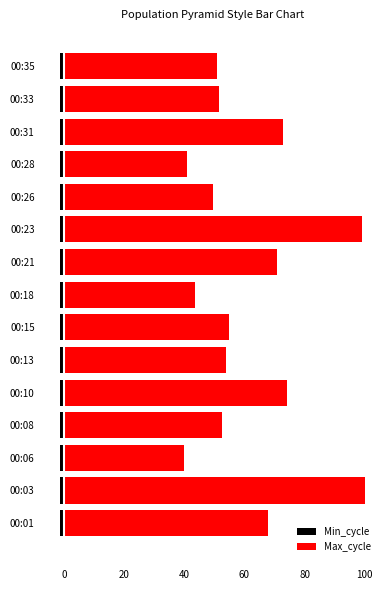

How many bars are there in total?

30